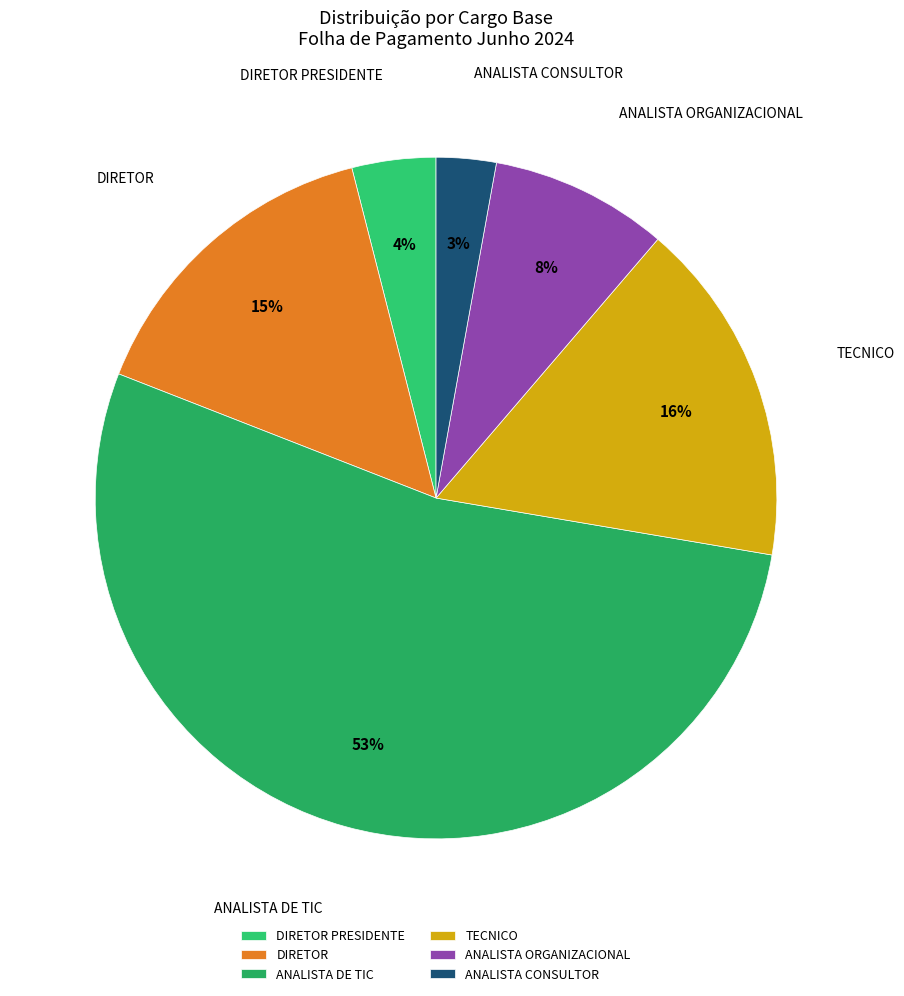

Is the sum of DIRETOR PRESIDENTE and TECNICO greater than half?

No